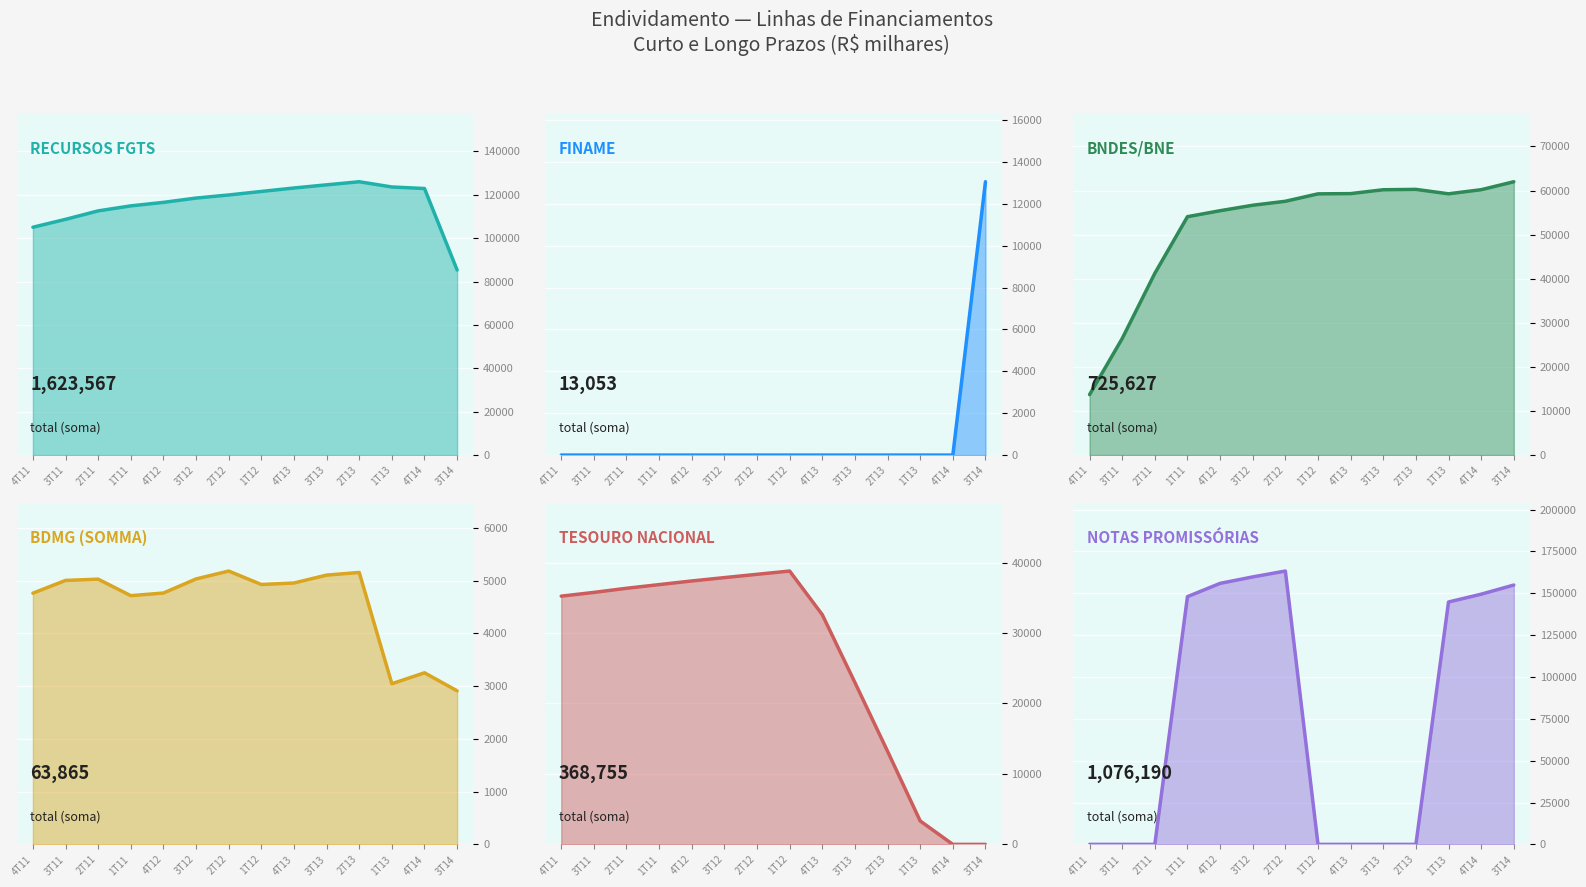

True or false: BDMG (SOMMA) and NOTAS PROMISSÓRIAS cross at least once.

True